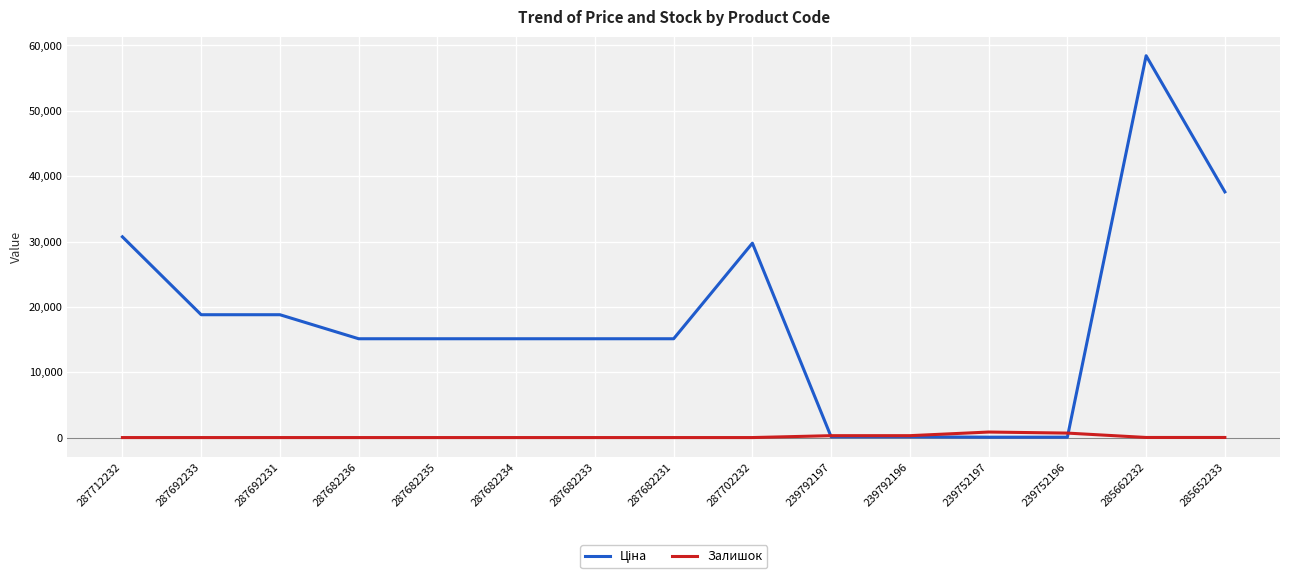

At which category is the sum across all series the highest?

285662232